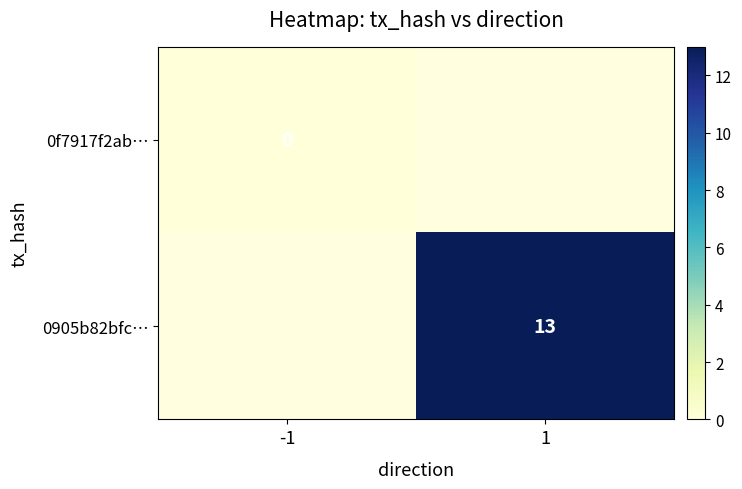

The value of 0905b82bfc… at 1 is 13. True or false?

True